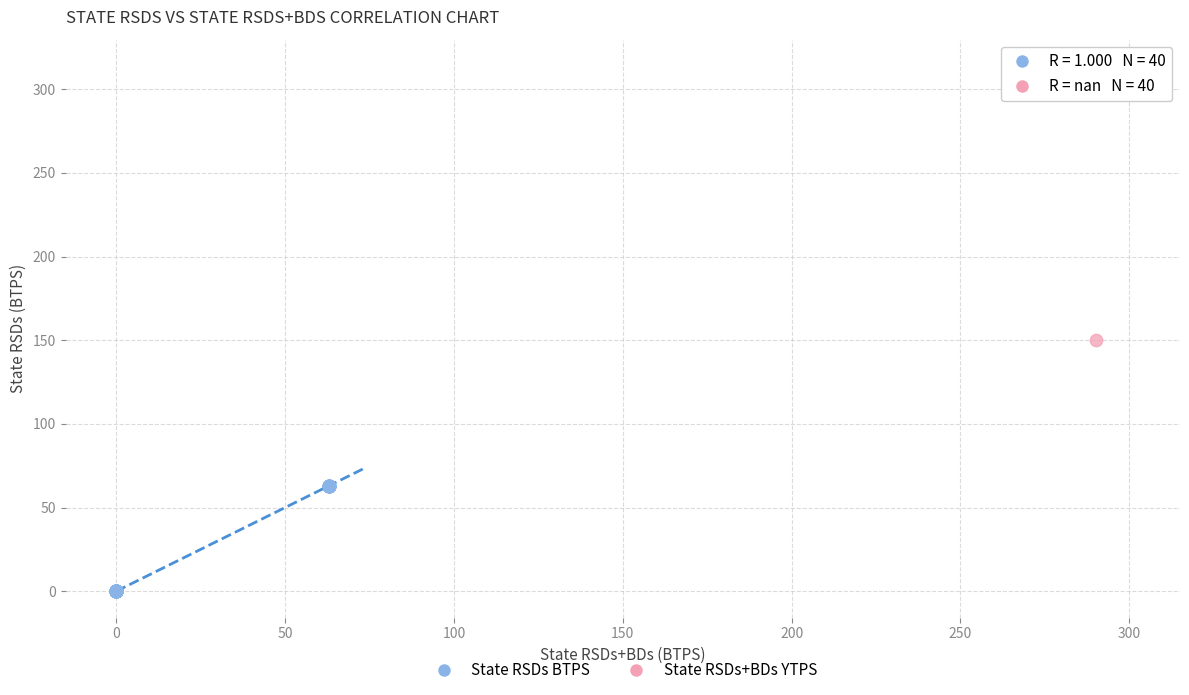

Which series contains the highest Y value?

State RSDs+BDs YTPS